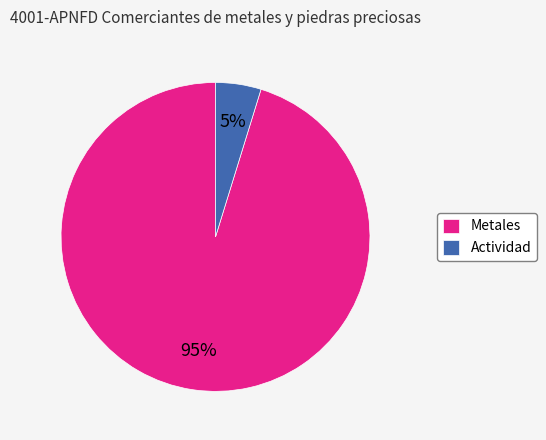

Count the number of slices in the pie.

2